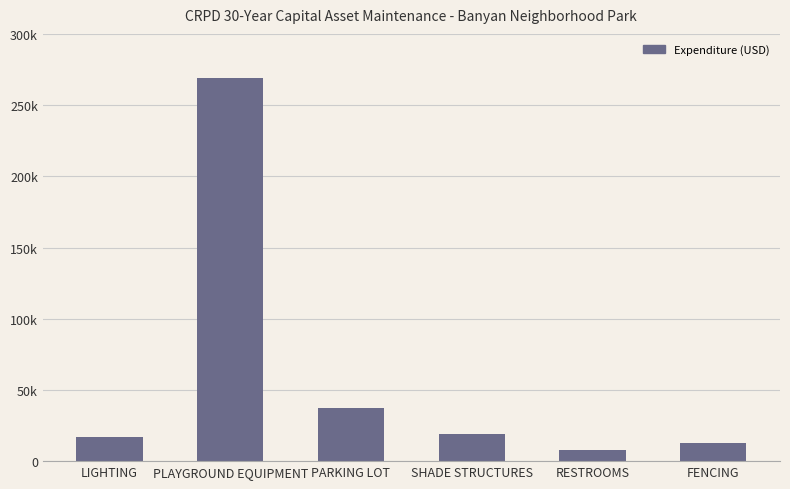

Are the bars horizontal?

No